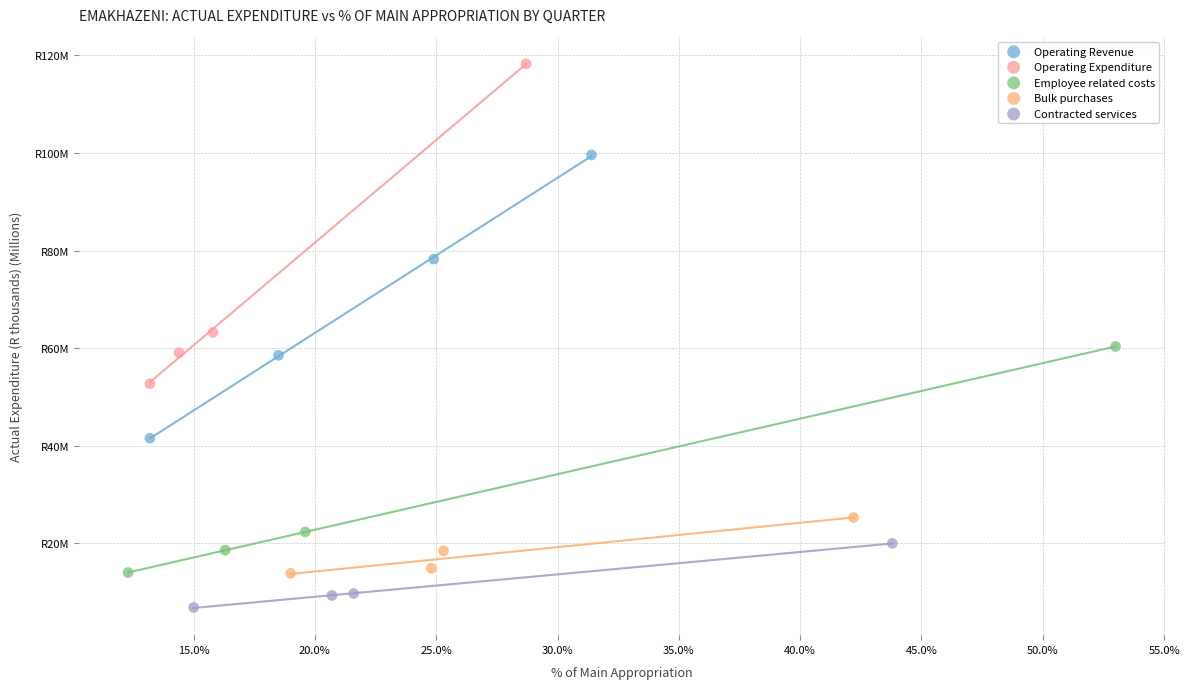

Which series contains the lowest Y value?

Contracted services